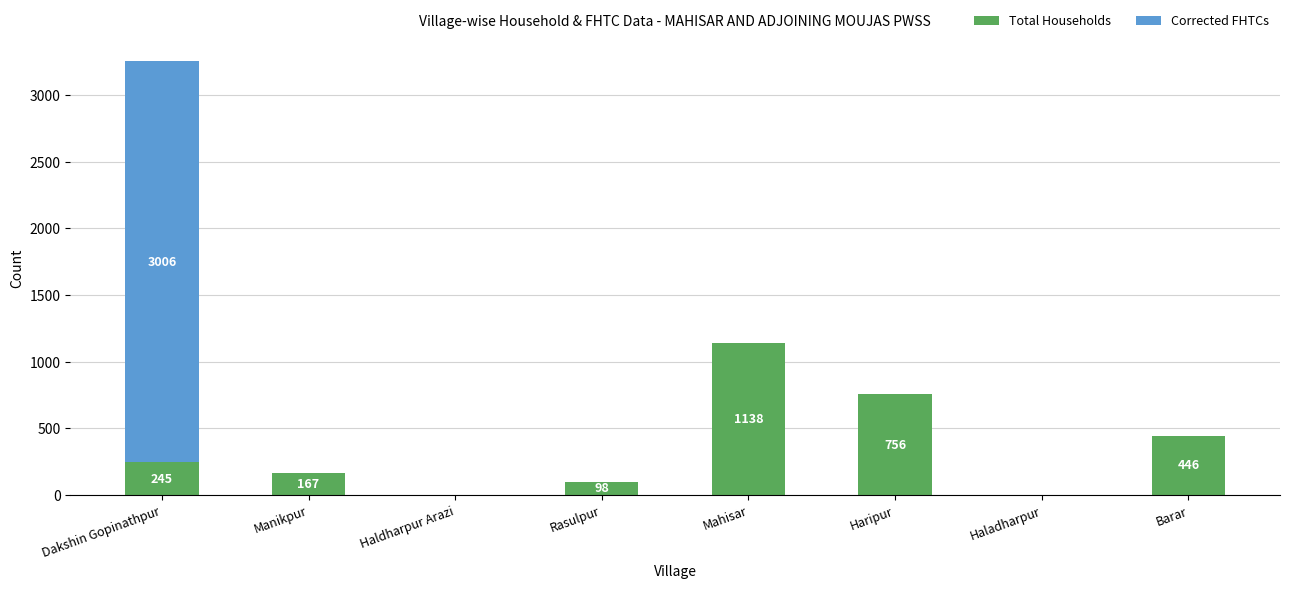

Reading left to right, what are the values for Total Households?

Dakshin Gopinathpur=245	Manikpur=167	Haldharpur Arazi=0	Rasulpur=98	Mahisar=1138	Haripur=756	Haladharpur=0	Barar=446